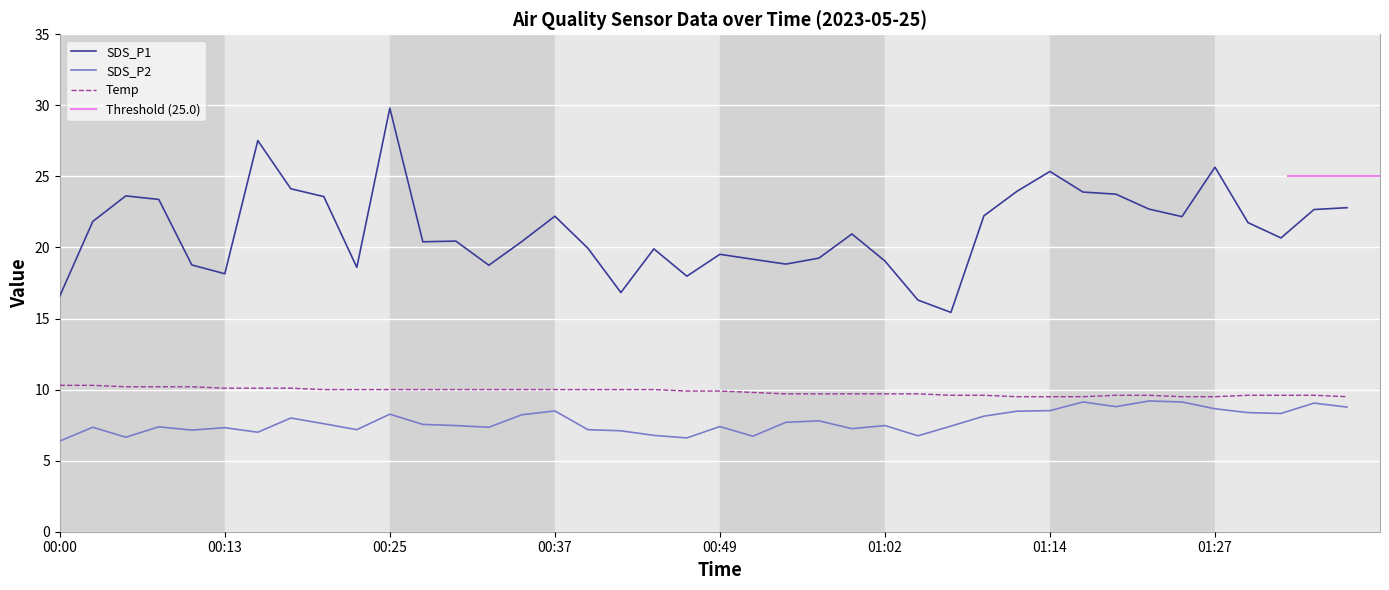

Which has a higher value, 01:12 or 01:36?

01:12